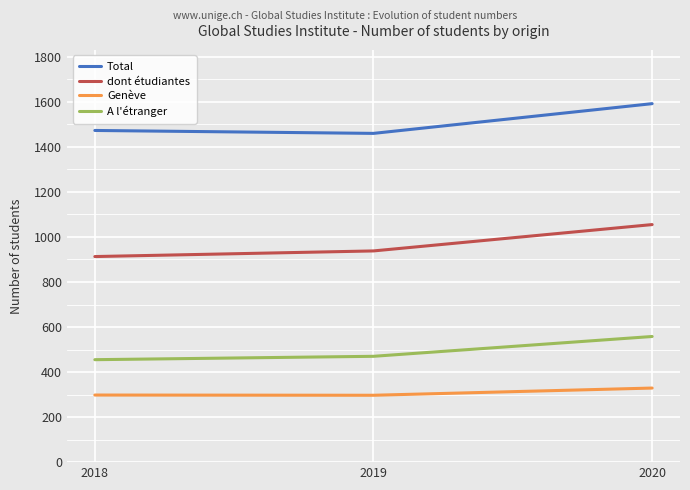

At which label is dont étudiantes closest to 984?

2019